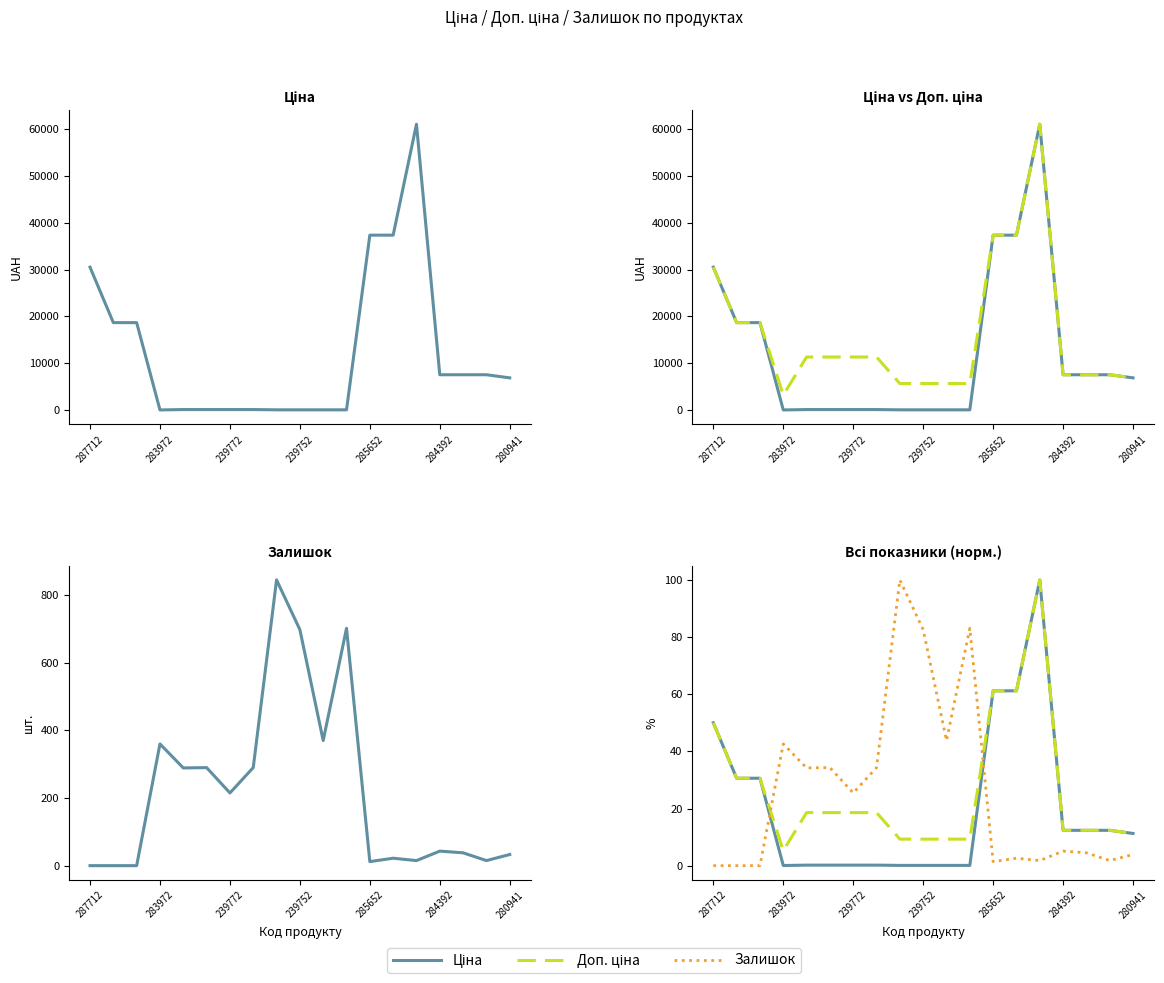

List the labels in order of Залишок (norm) value, largest first.

8, 11, 9, 10, 239752, 284392, 7, 285652, 280941, 15, 16, 18, 13, 14, 17, 12, 287712, 283972, 239772